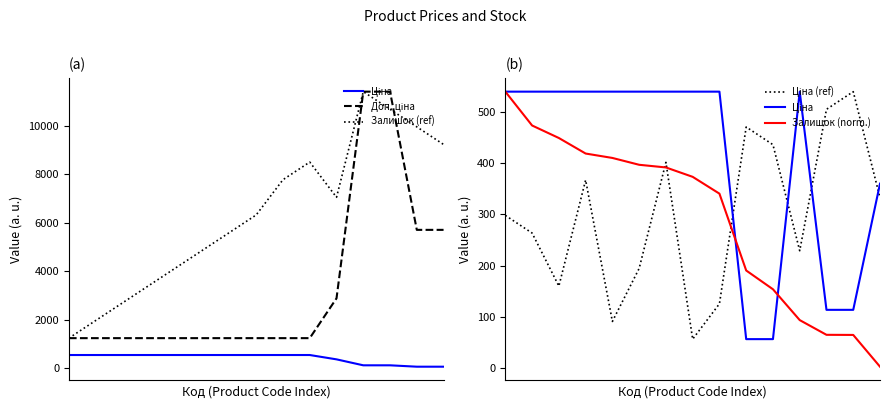

Which label corresponds to the largest value in the chart?

11